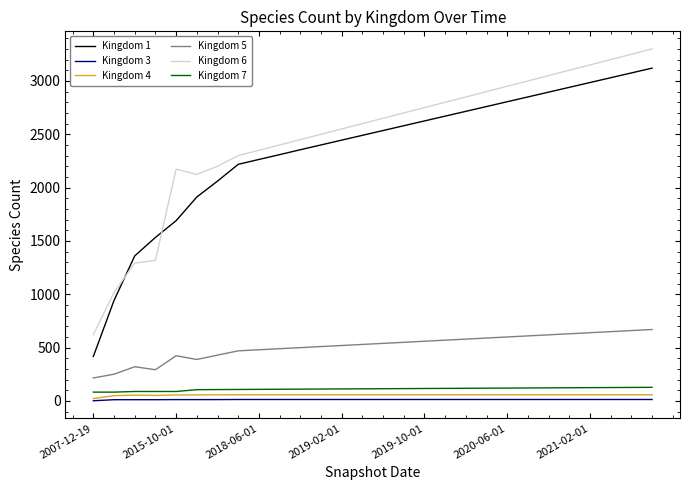

Which series has the largest range (max minus min)?

Kingdom 1